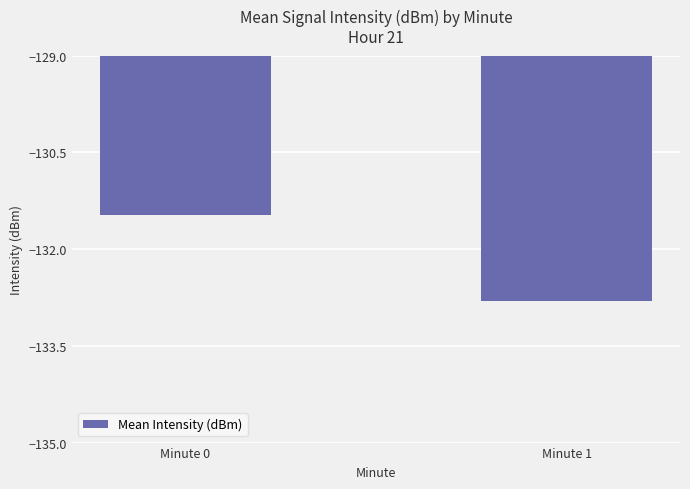

How many data points does each series have?

2